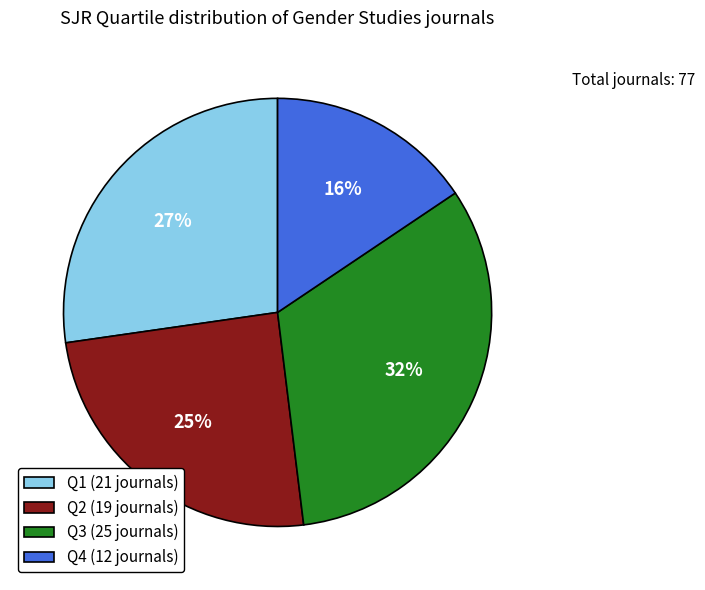

True or false: Q2 accounts for 32% of the total.

False